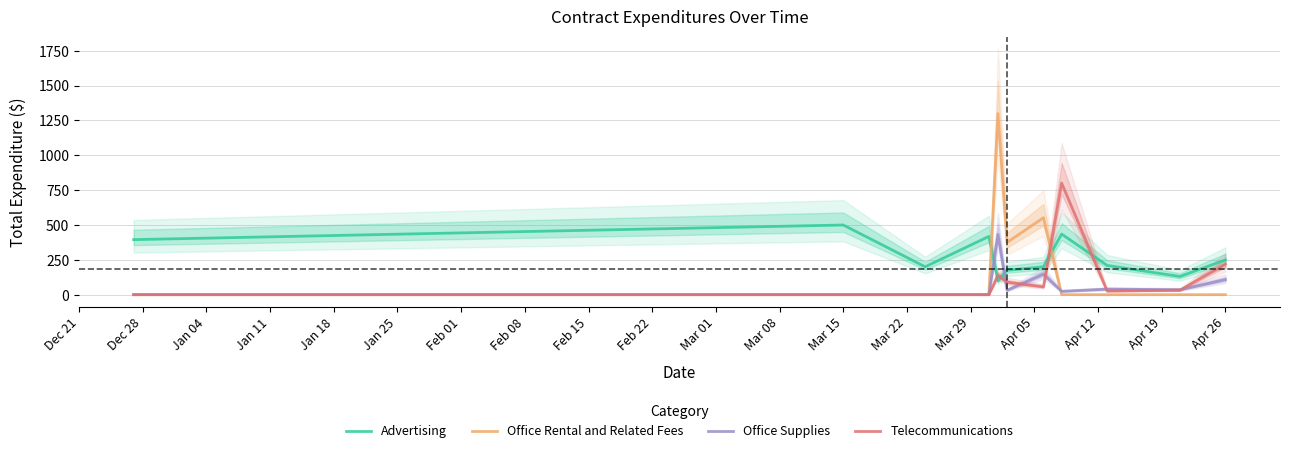

True or false: Office Rental and Related Fees and Advertising intersect in this chart.

True